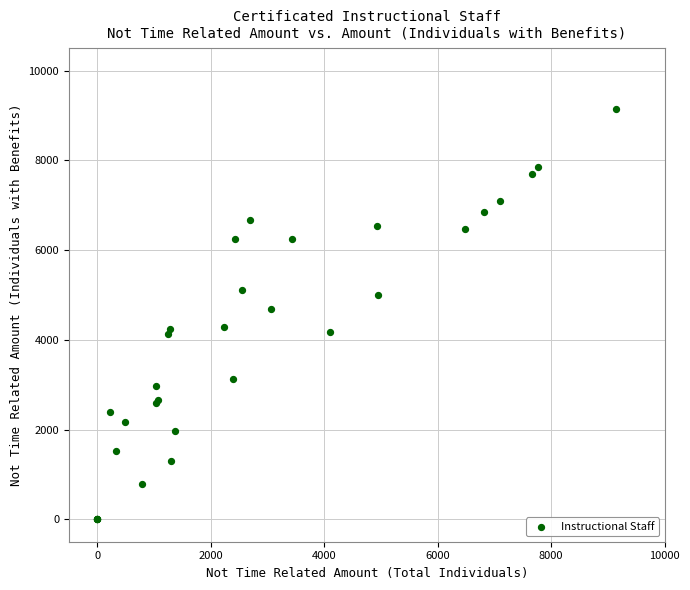

What Y value in the scatter plot is closest to 4571?

4683